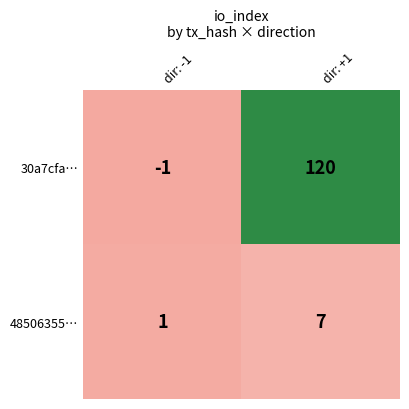

What is the average value of the 30a7cfa… series?

60